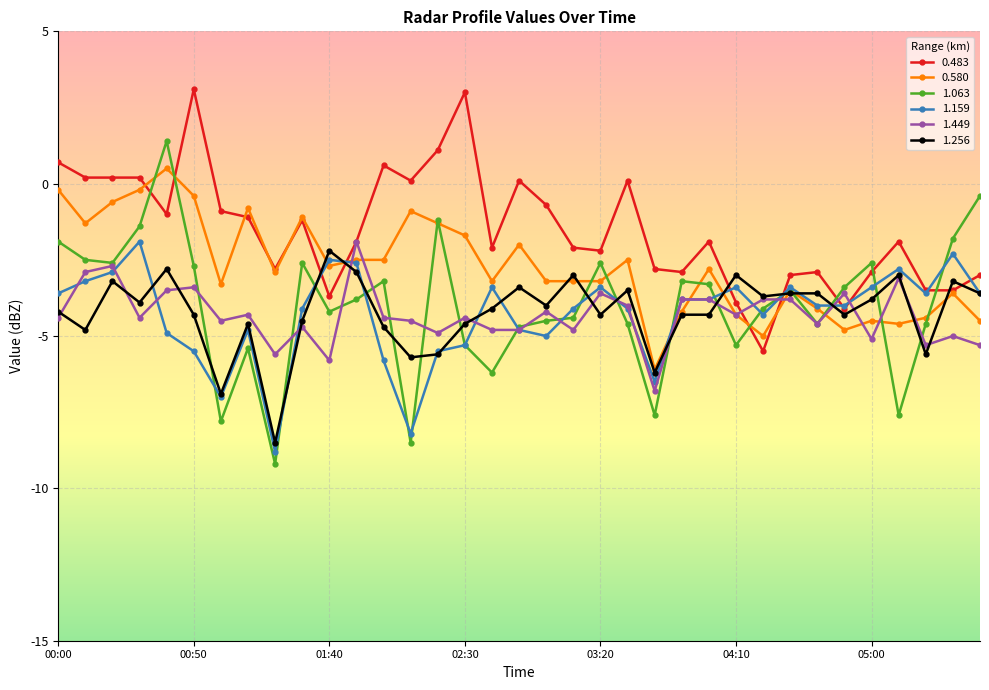

True or false: 0.483 has more than 2 interior local peaks.

True